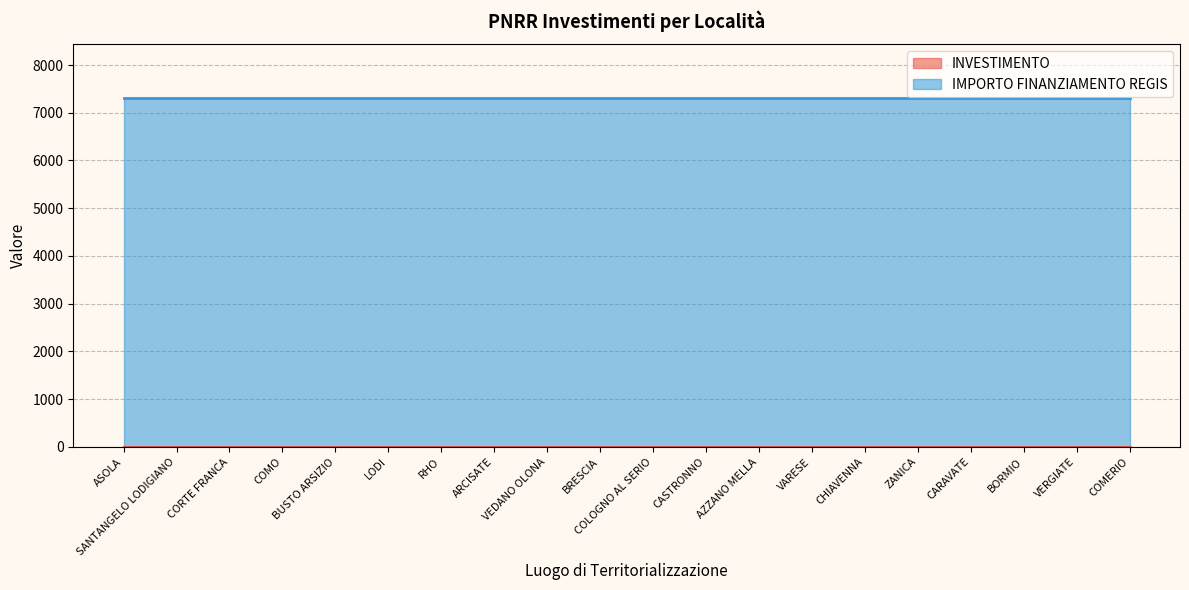

At which label does INVESTIMENTO reach its peak?

ASOLA